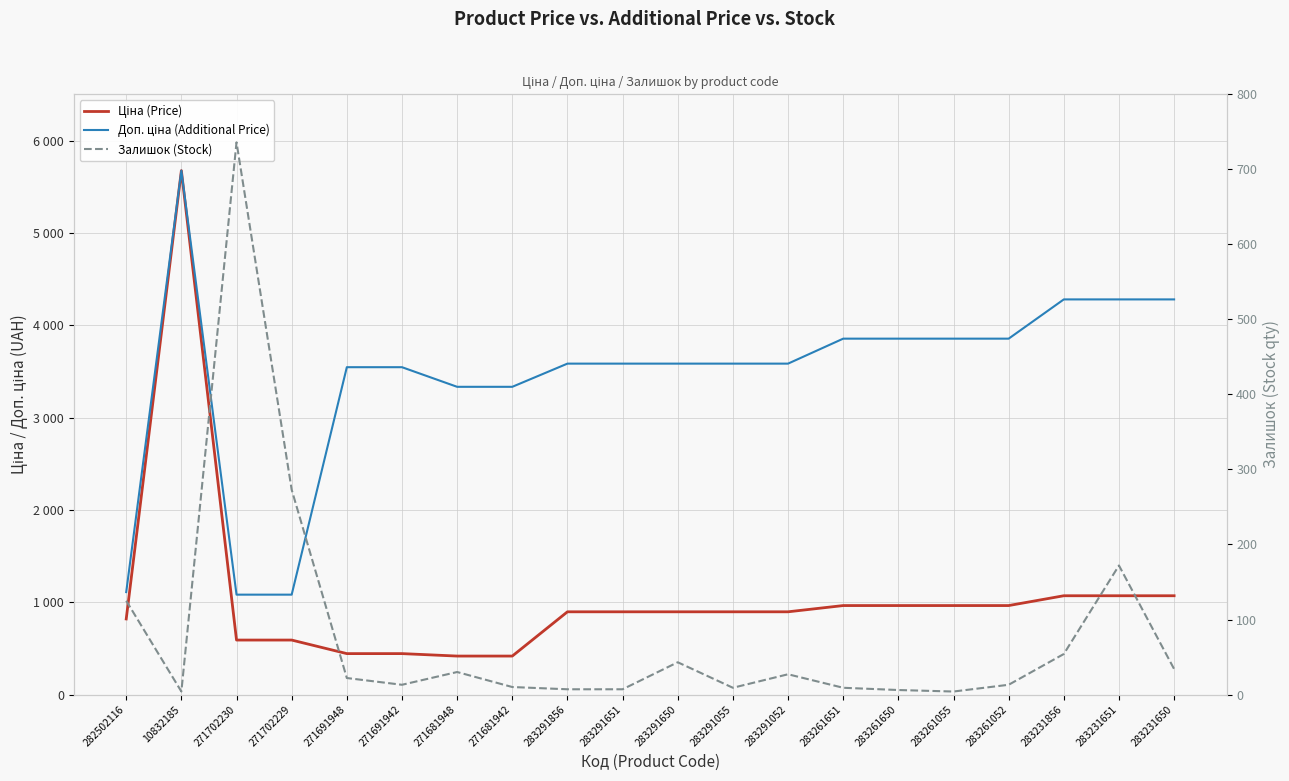

Reading left to right, extract all data points from this chart.

Ціна (Price): 282502116=818.5	10832185=5673.8	271702230=589.9	271702229=589.9	271691948=443.1	271691942=443.1	271681948=416.6	271681942=416.6	283291856=895.9	283291651=895.9	283291650=895.9	283291055=895.9	283291052=895.9	283261651=963.5	283261650=963.5	283261055=963.5	283261052=963.5	283231856=1069.8	283231651=1069.8	283231650=1069.8
Доп. ціна (Additional Price): 282502116=1109.2	10832185=5673.8	271702230=1081.7	271702229=1081.7	271691948=3545.0	271691942=3545.0	271681948=3332.5	271681942=3332.5	283291856=3583.6	283291651=3583.6	283291650=3583.6	283291055=3583.6	283291052=3583.6	283261651=3854.0	283261650=3854.0	283261055=3854.0	283261052=3854.0	283231856=4279.1	283231651=4279.1	283231650=4279.1
Залишок (Stock): 282502116=125.0	10832185=4.0	271702230=736.0	271702229=273.0	271691948=22.0	271691942=13.0	271681948=30.0	271681942=10.0	283291856=7.0	283291651=7.0	283291650=43.0	283291055=9.0	283291052=27.0	283261651=9.0	283261650=6.0	283261055=4.0	283261052=13.0	283231856=54.0	283231651=172.0	283231650=34.0